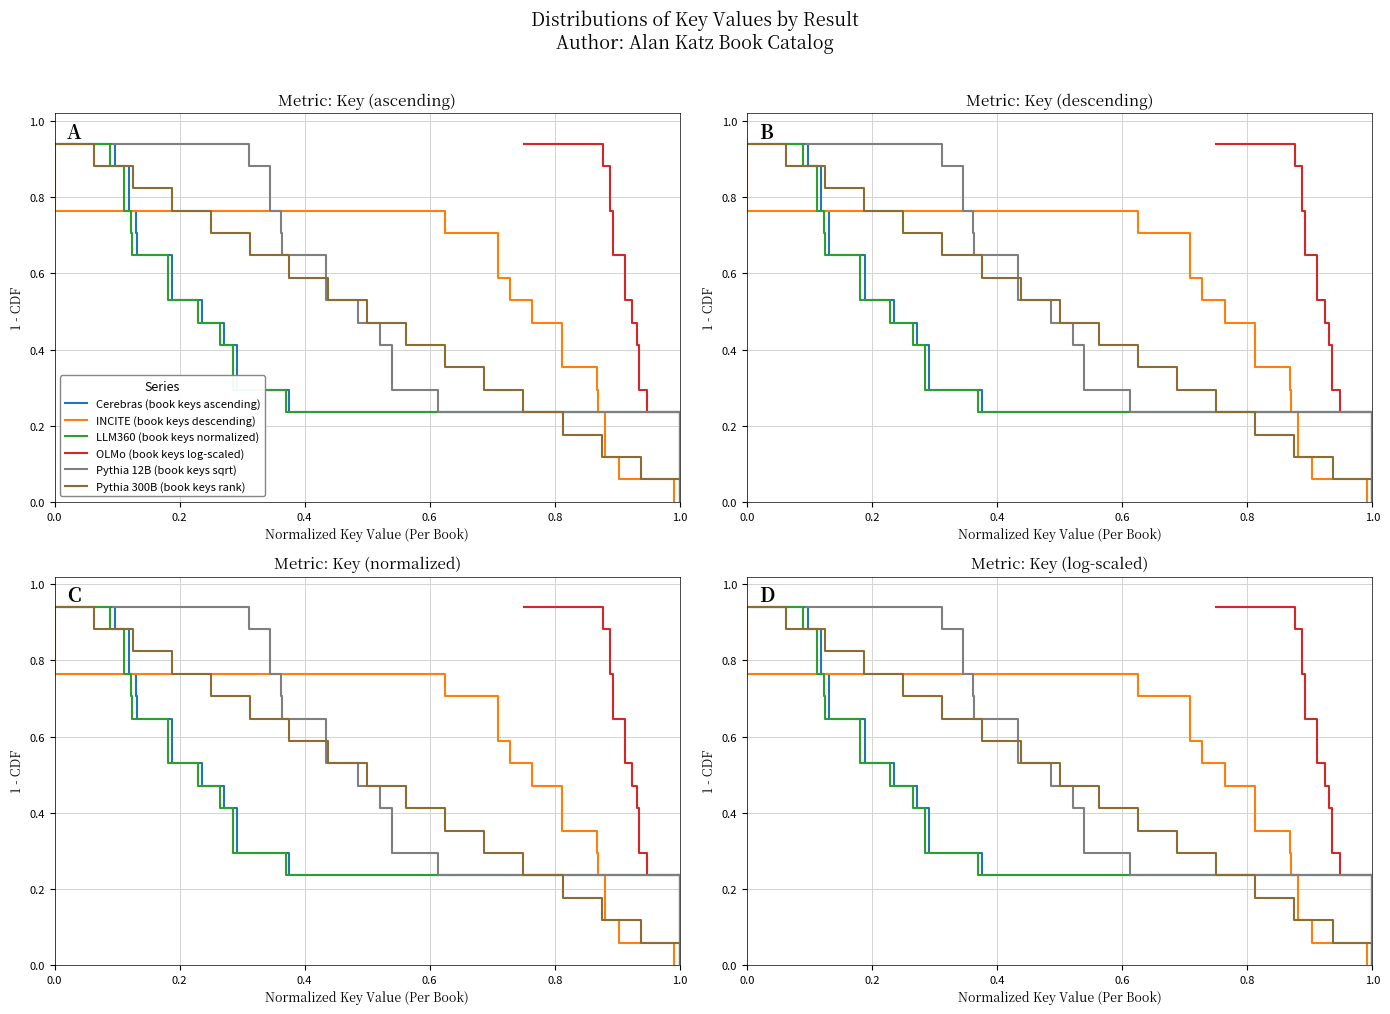

What is the average value of the Pythia 300B (book keys rank) series?

0.5